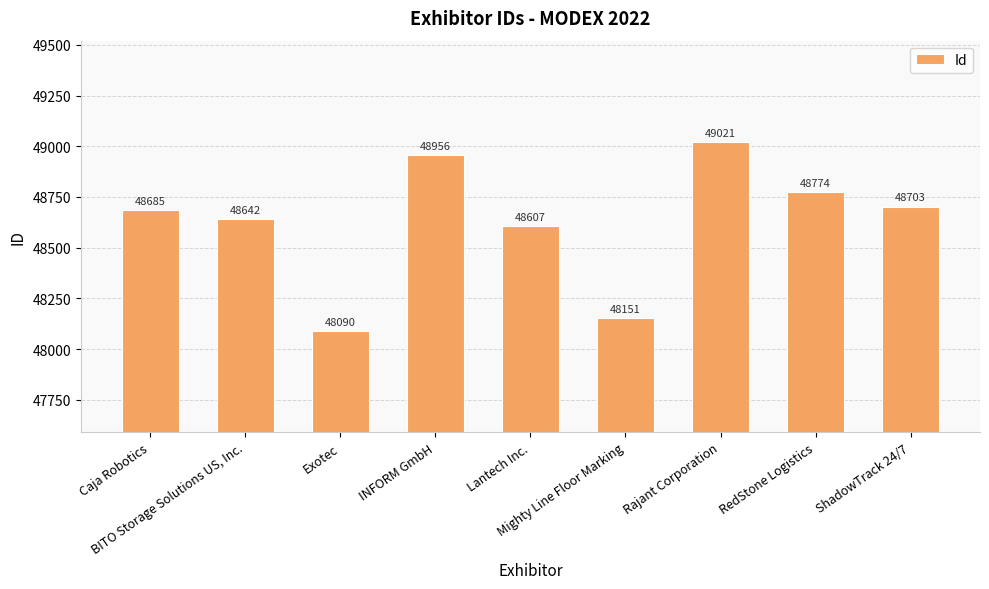

Which category has the lowest value across all series?

Exotec